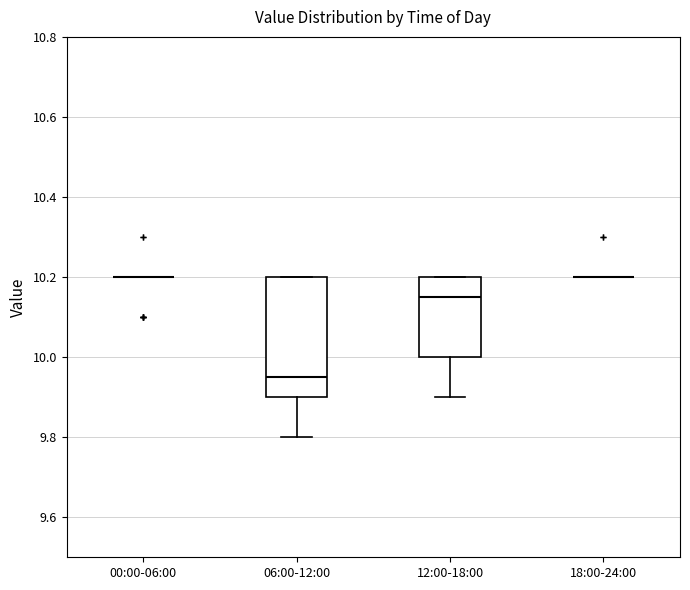

Reading left to right, transcribe this box plot: for each box, give where its median line is, the range the box spans, and where its two whiskers end, as read against the y-axis. The values are not printed on the chart, so give them approximately, as read against the axis.

00:00-06:00: box collapsed to a line at 10.20, whiskers 10.20 to 10.20
06:00-12:00: median 9.96, box 9.90 to 10.20, whiskers 9.80 to 10.20
12:00-18:00: median 10.16, box 10.00 to 10.20, whiskers 9.90 to 10.20
18:00-24:00: box collapsed to a line at 10.20, whiskers 10.20 to 10.20